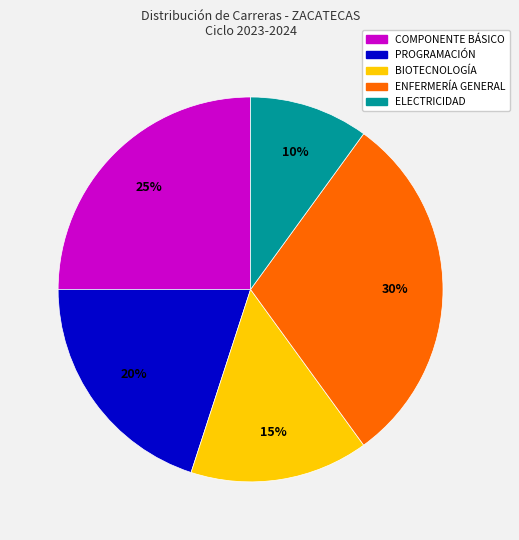

How many segments does this pie chart have?

5